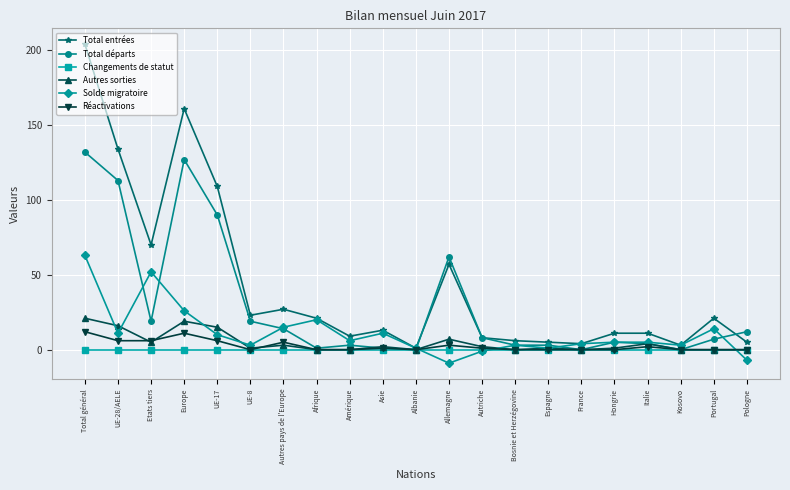

What position from the right is Allemagne?

10